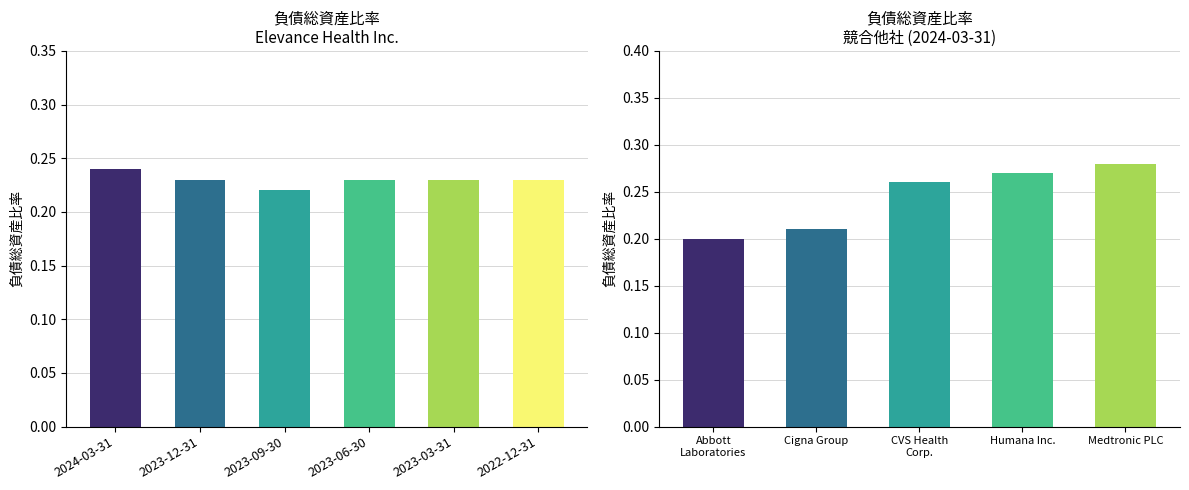

Is the value of 負債総資産比率 at 2024-03-31 greater than the value of Medtronic PLC at 19?

No